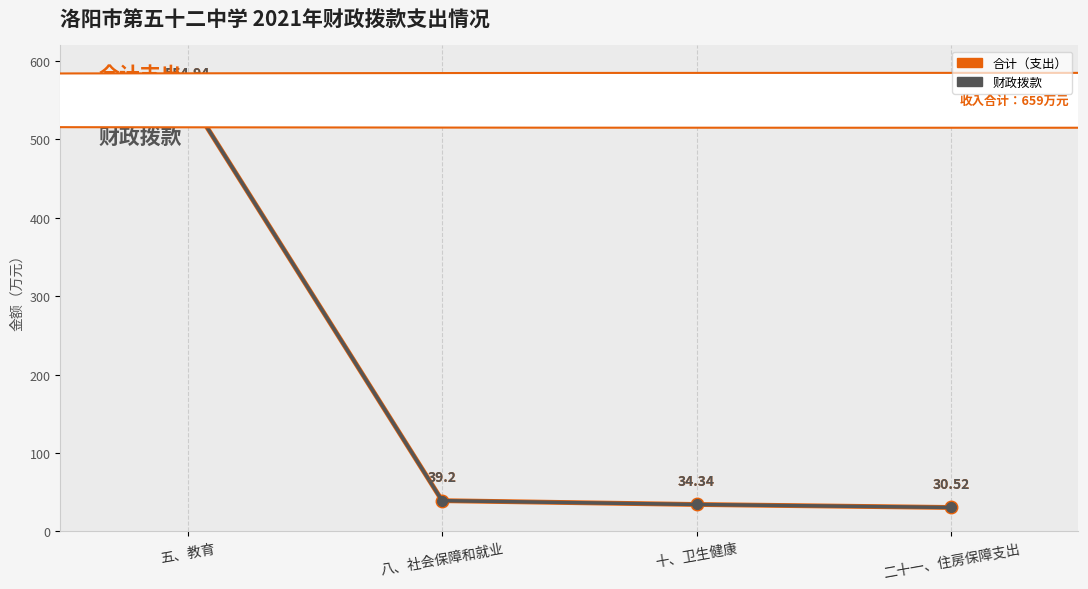

What is the value of the 财政拨款 point at the 4th from the left?

30.5